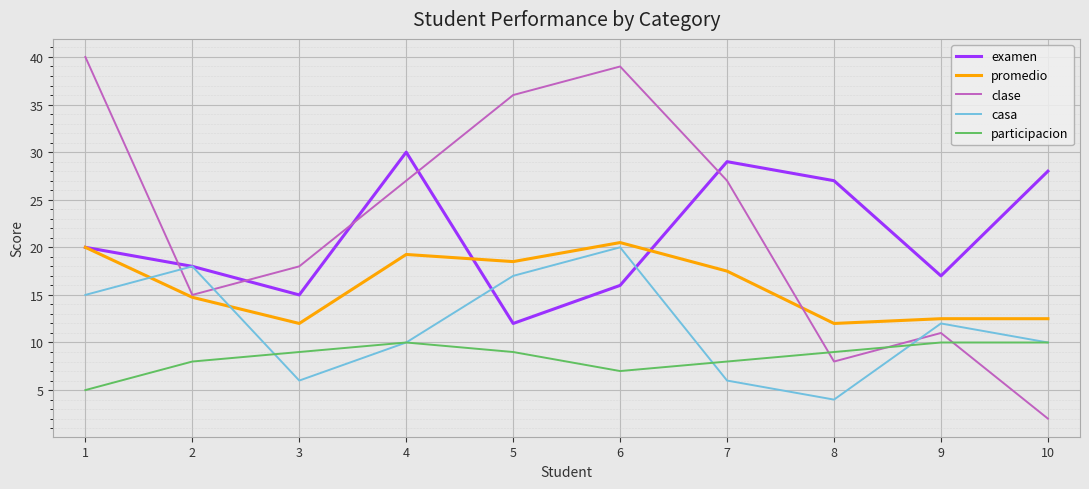

True or false: casa and clase cross at least once.

True